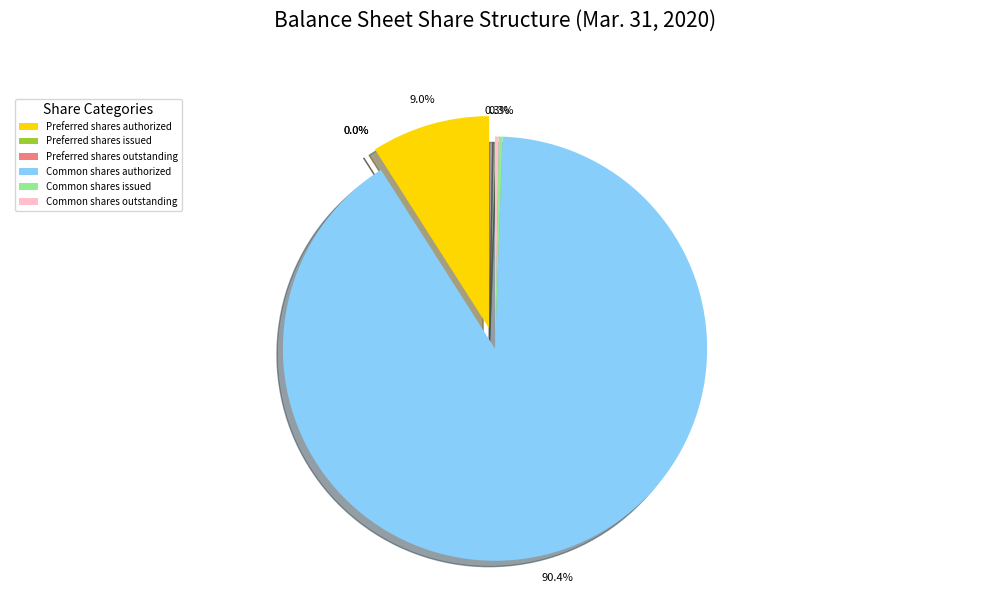

Which category has the smallest portion of the pie?

Preferred shares issued